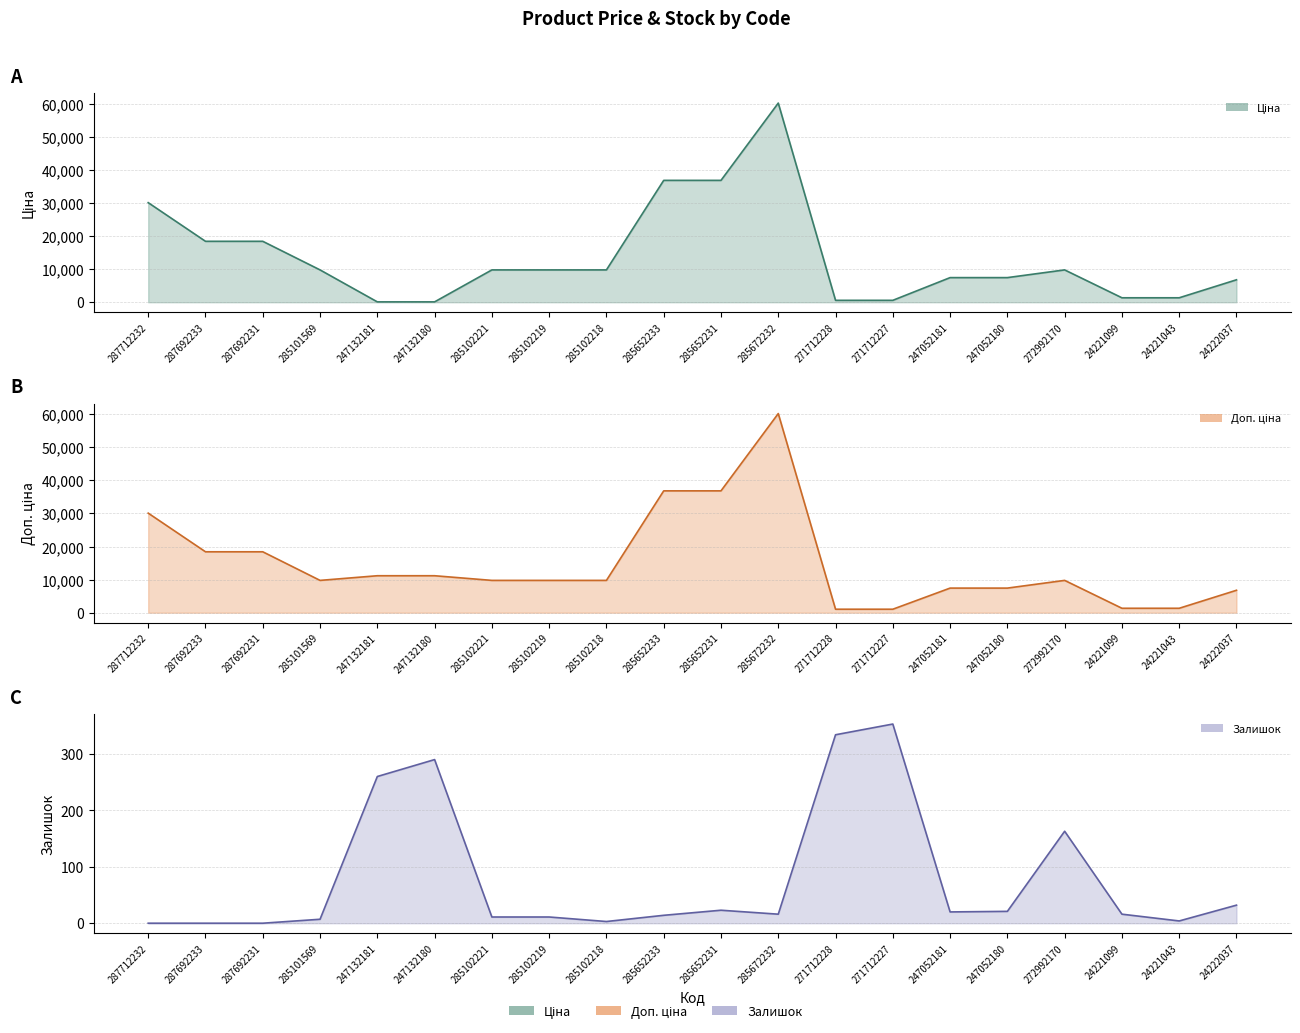

Is the value of Залишок at 285652233 greater than the value of Доп. ціна at 24222037?

No